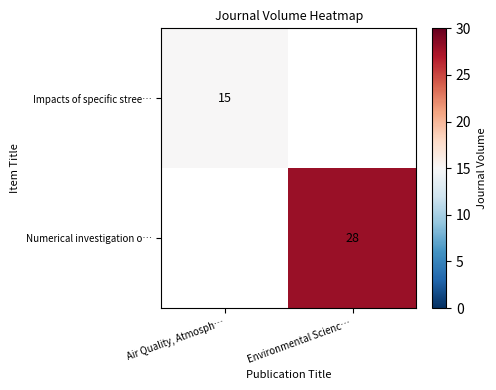

True or false: Impacts of specific stree… has a value of 15 at Air Quality, Atmosph….

True